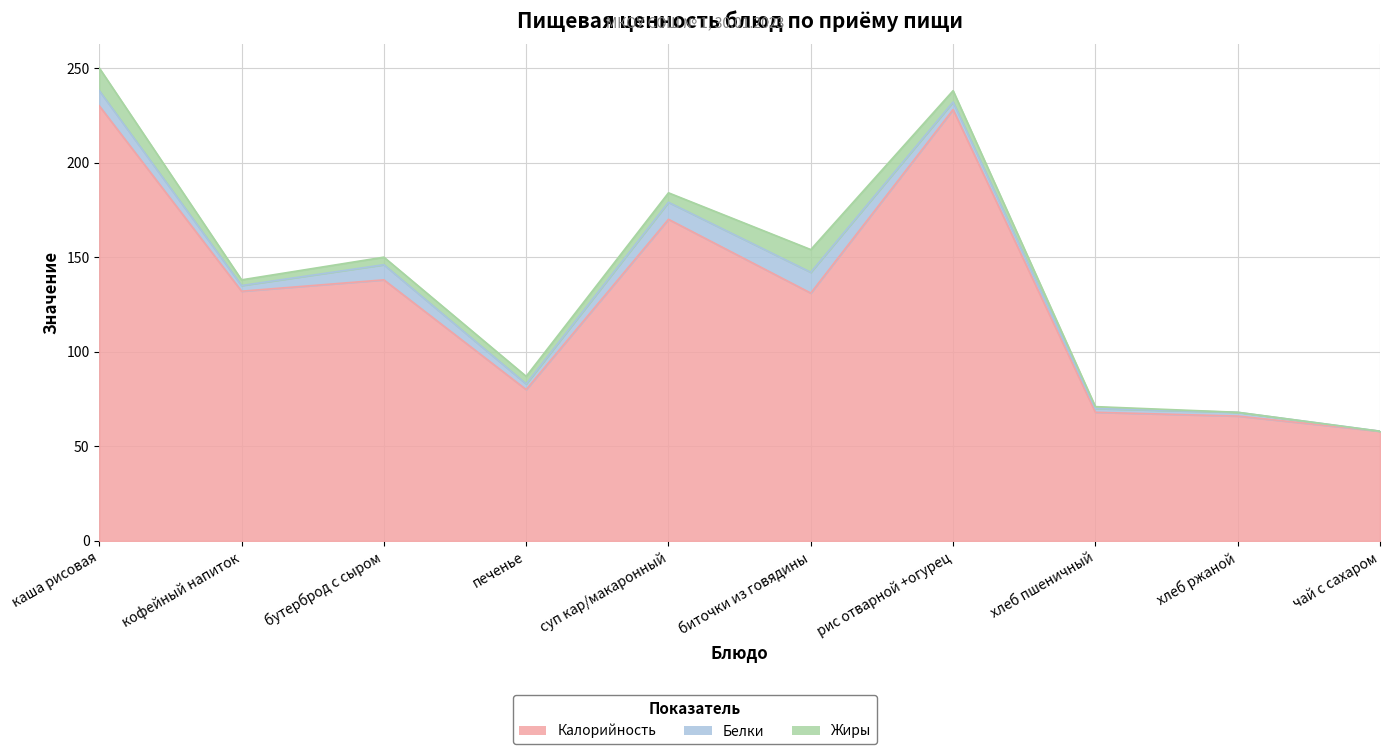

Reading left to right, extract all data points from this chart.

Калорийность: каша рисовая=230	кофейный напиток=132	бутерброд с сыром=138	печенье=80	суп кар/макаронный=170	биточки из говядины=131	рис отварной +огурец=228	хлеб пшеничный=68	хлеб ржаной=66	чай с сахаром=58
Белки: каша рисовая=8	кофейный напиток=3	бутерброд с сыром=8	печенье=3	суп кар/макаронный=9	биточки из говядины=11	рис отварной +огурец=4	хлеб пшеничный=2	хлеб ржаной=2	чай с сахаром=0
Жиры: каша рисовая=12	кофейный напиток=3	бутерброд с сыром=4	печенье=4	суп кар/макаронный=5	биточки из говядины=12	рис отварной +огурец=6	хлеб пшеничный=1	хлеб ржаной=0	чай с сахаром=0